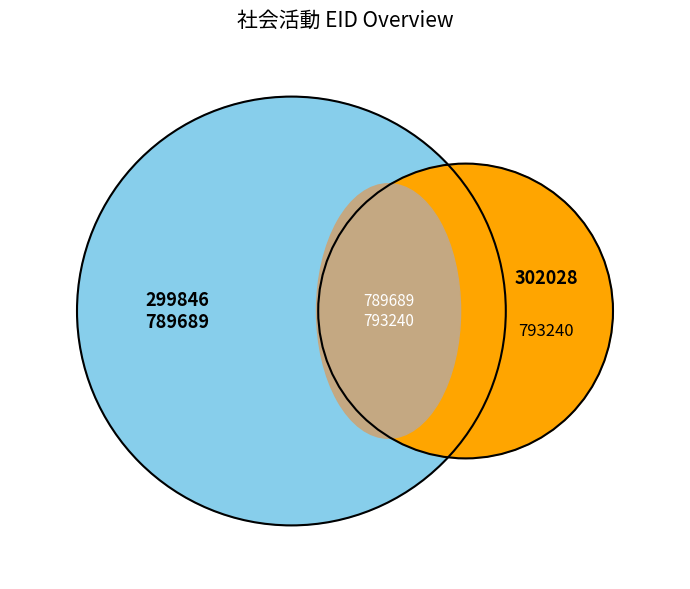

Rank the categories by value from lowest to highest.

299846, 302028